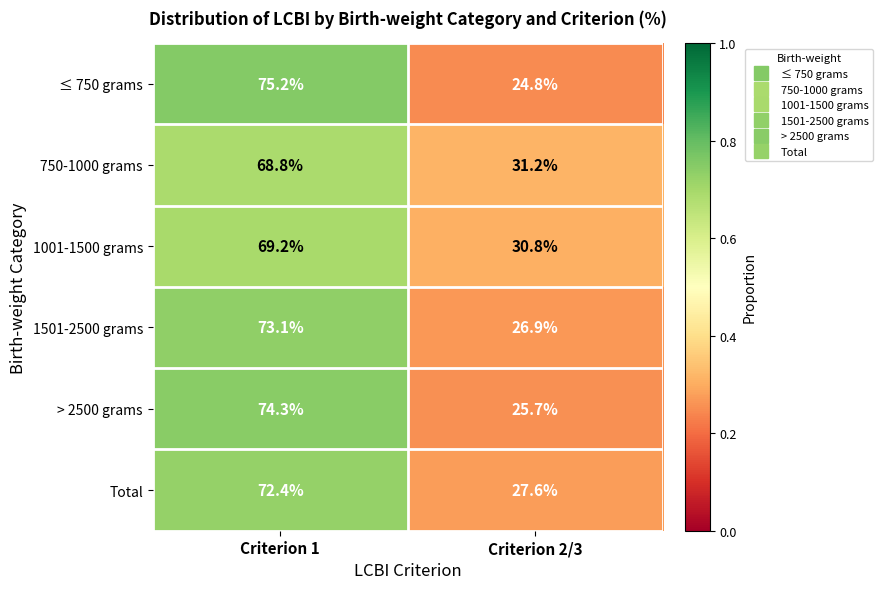

At which label does > 2500 grams first exceed 74?

Criterion 1